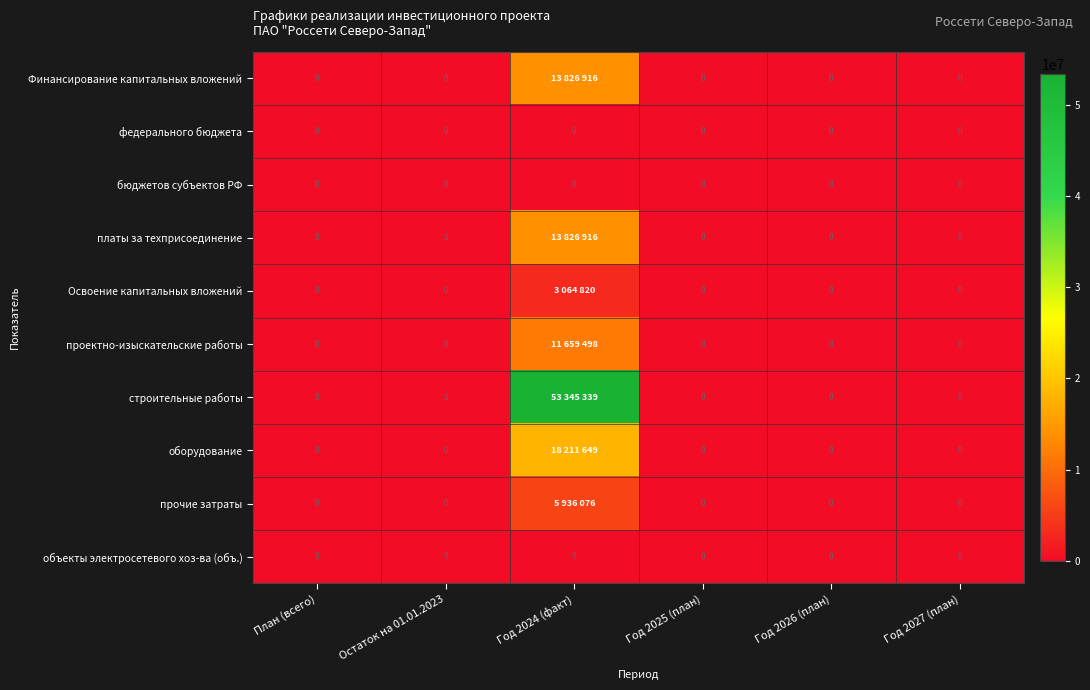

Is it true that объекты электросетевого хоз-ва (объ.) equals 0 at Год 2027 (план)?

True